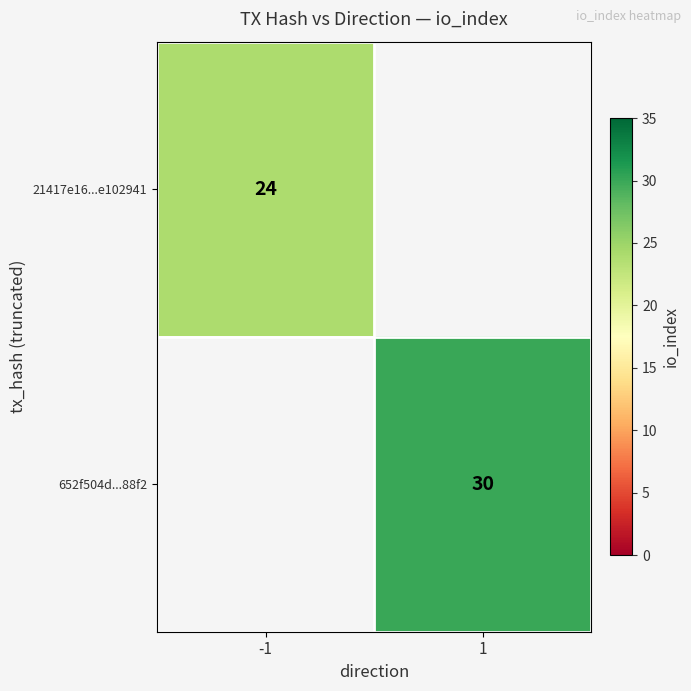

The 21417e16...e102941 series shows 24 at -1. True or false?

True